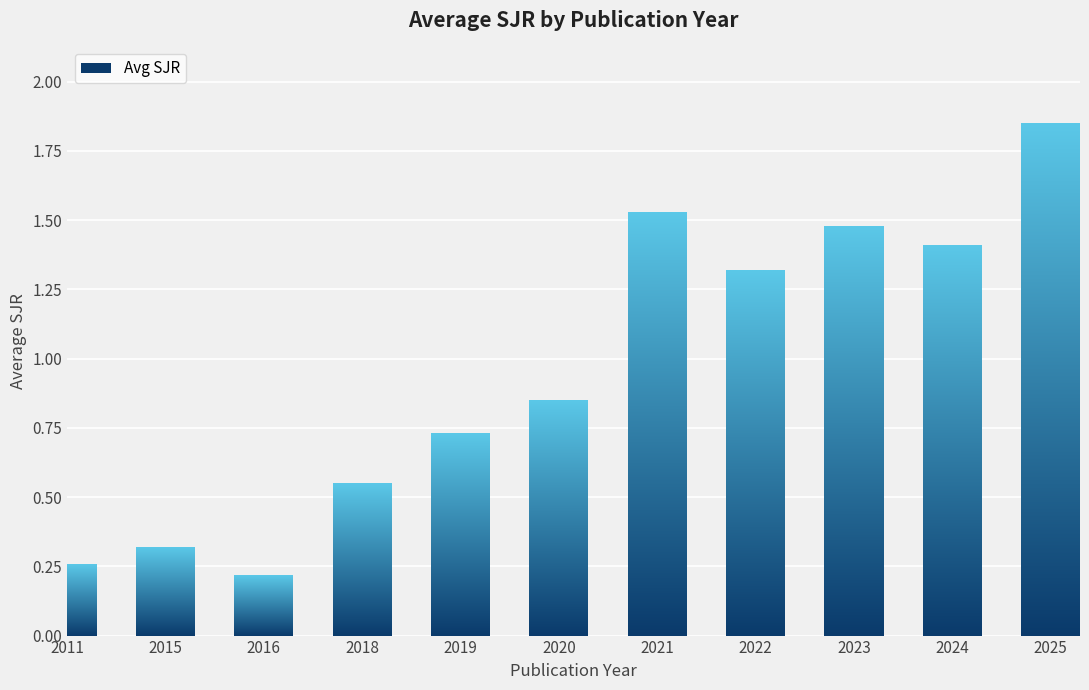

Rank the categories by value from highest to lowest.

2025, 2021, 2023, 2024, 2022, 2020, 2019, 2018, 2015, 2011, 2016